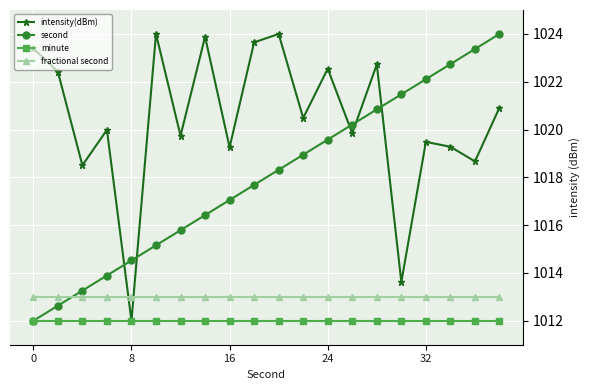

Does the chart have visible grid lines?

Yes